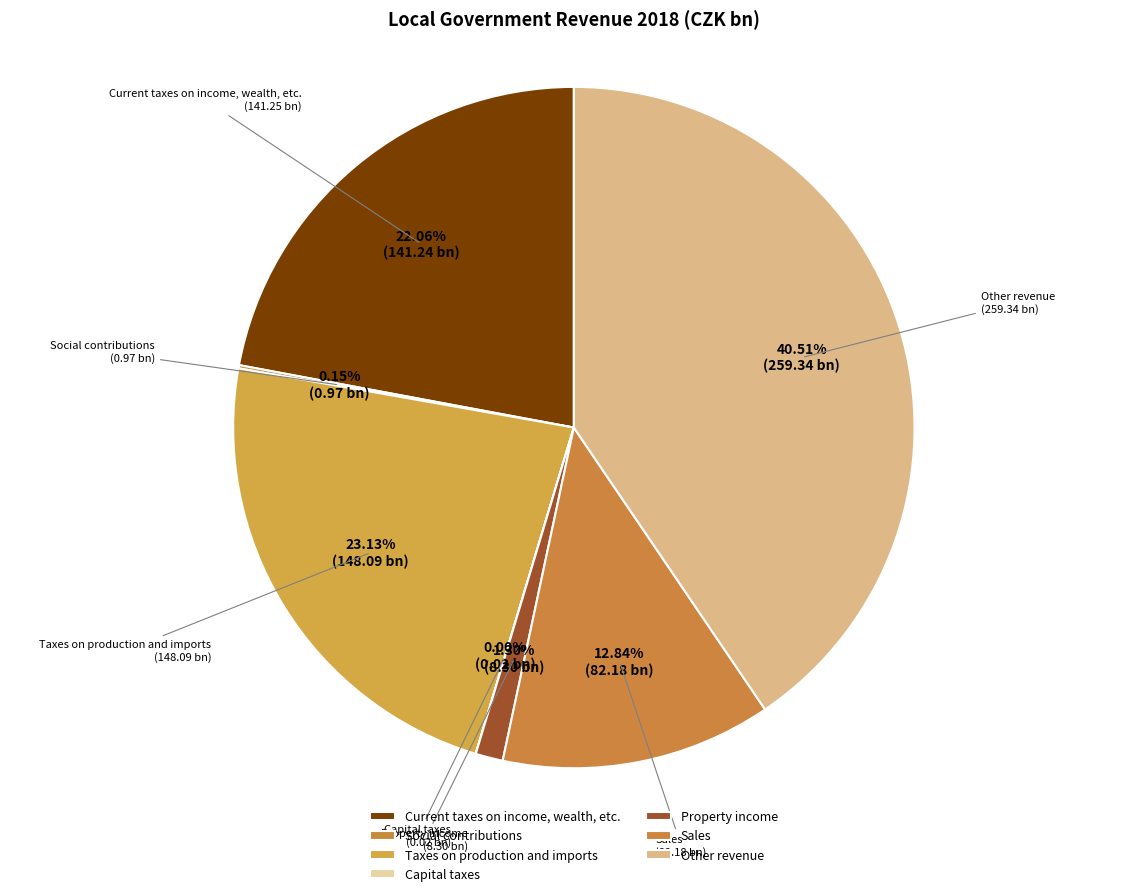

Which category has the smallest portion of the pie?

Capital taxes